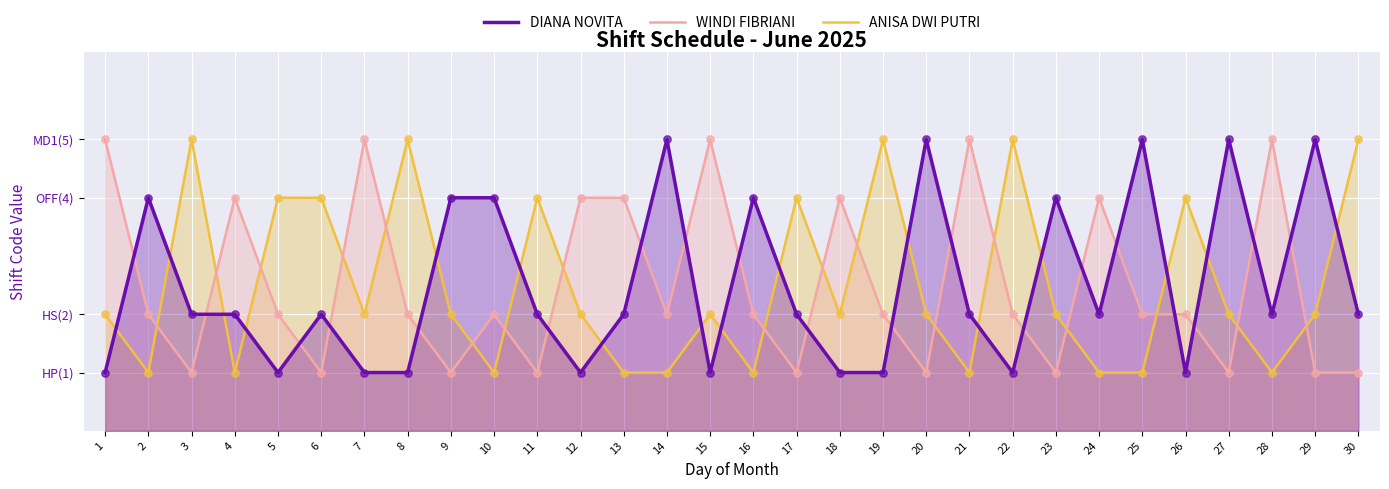

Is the value of DIANA NOVITA at 7 greater than the value of ANISA DWI PUTRI at 17?

No